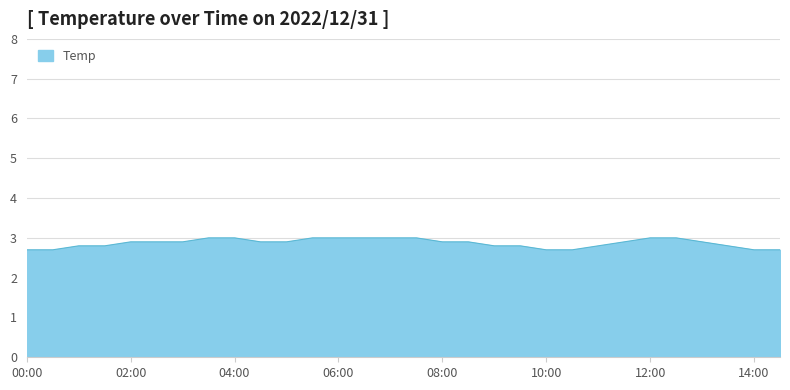

Reading left to right, transcribe all the data shown in this chart.

2.7	2.7	2.8	2.8	2.9	2.9	2.9	3.0	3.0	2.9	2.9	3.0	3.0	3.0	3.0	3.0	2.9	2.9	2.8	2.8	2.7	2.7	2.8	2.9	3.0	3.0	2.9	2.8	2.7	2.7